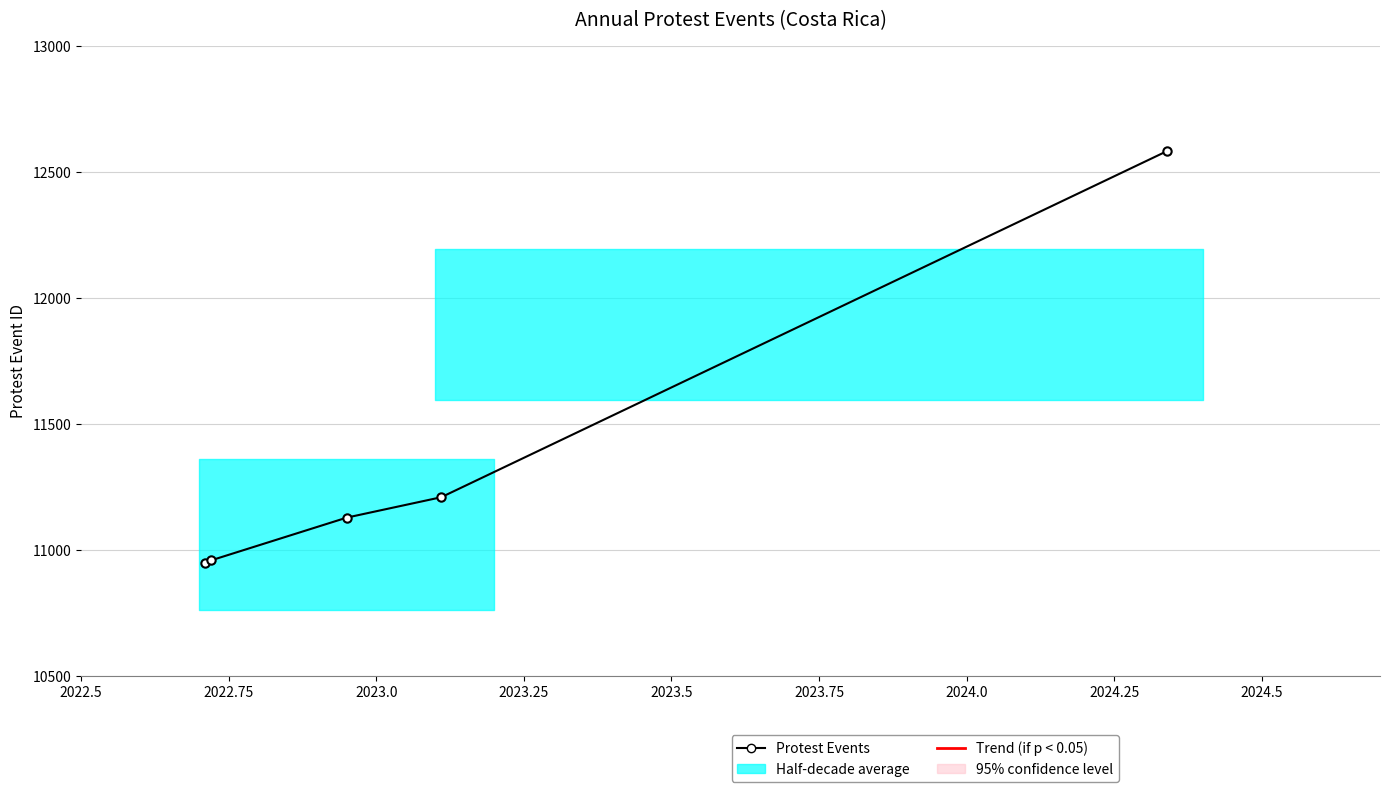

True or false: there are more than 1 points higher than both neighbors.

False